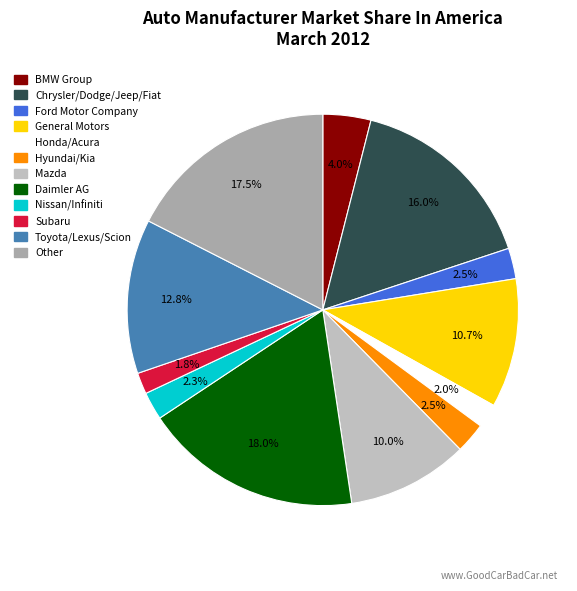

To the nearest percent, what is the difference between the largest and smallest slice percentages?

16%